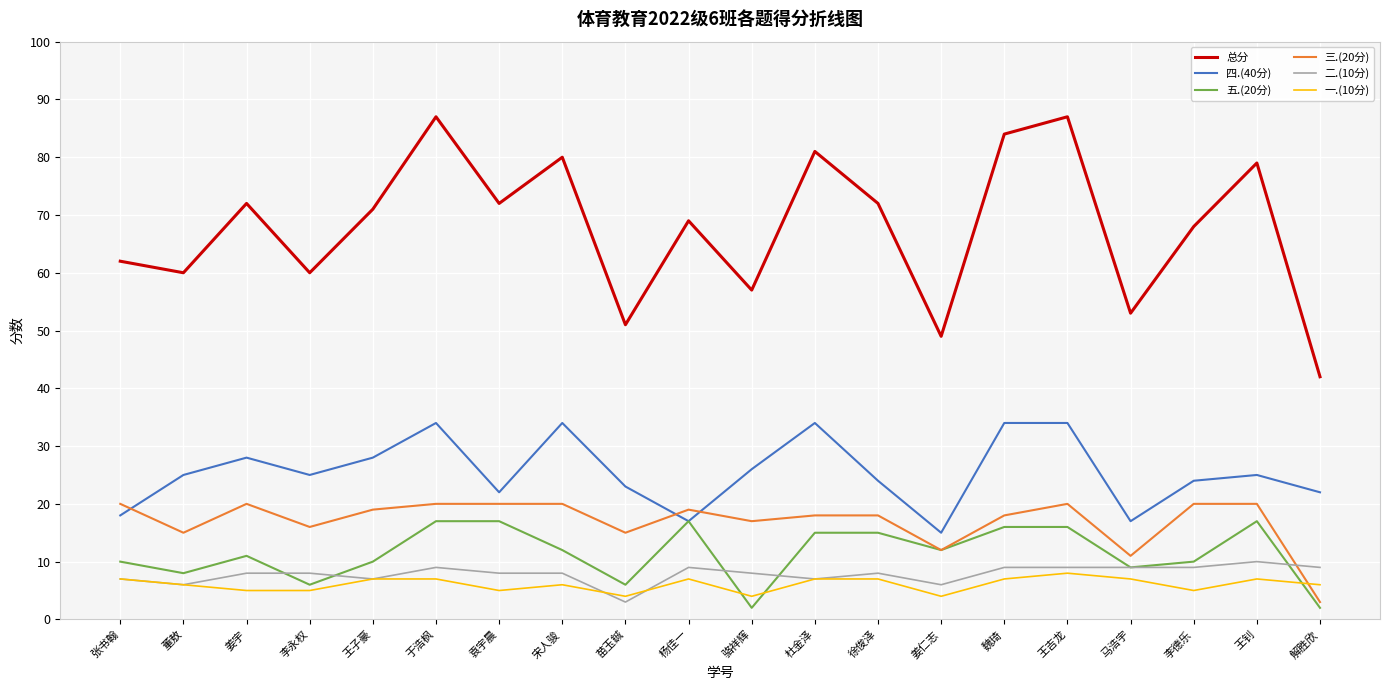

True or false: 一.(10分) has a value of 5 at 李德乐.

True